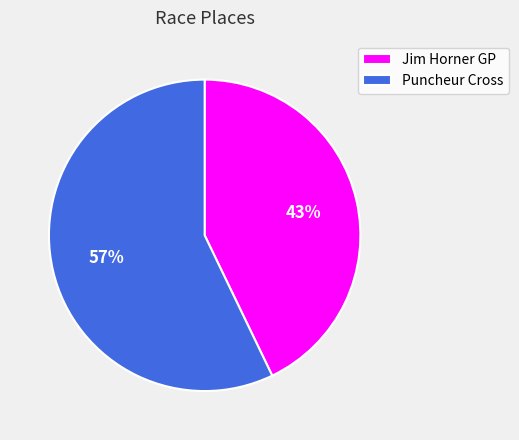

Which slice is the smallest?

Jim Horner GP